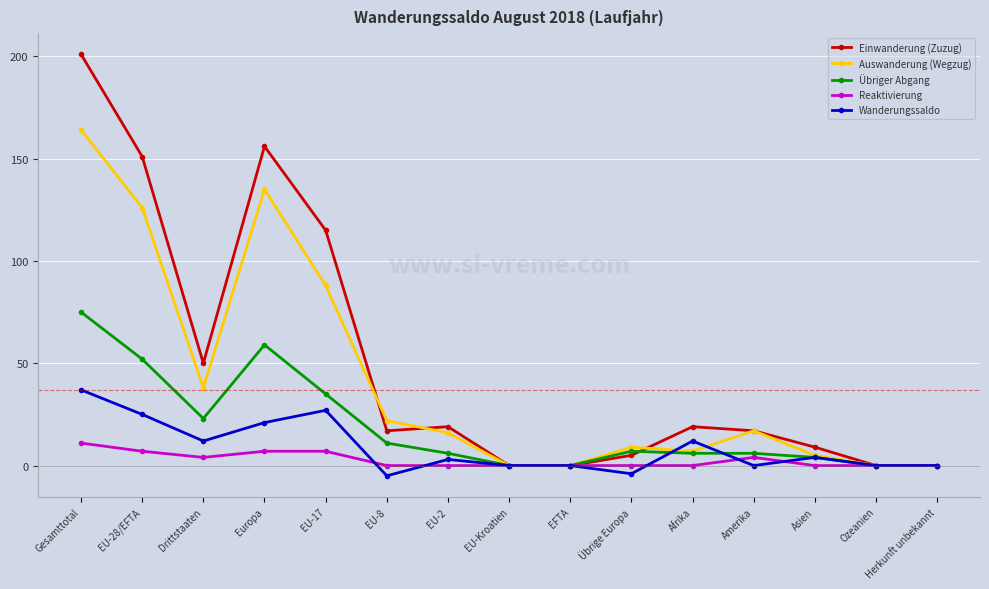

Which series has the widest spread of values?

Einwanderung (Zuzug)